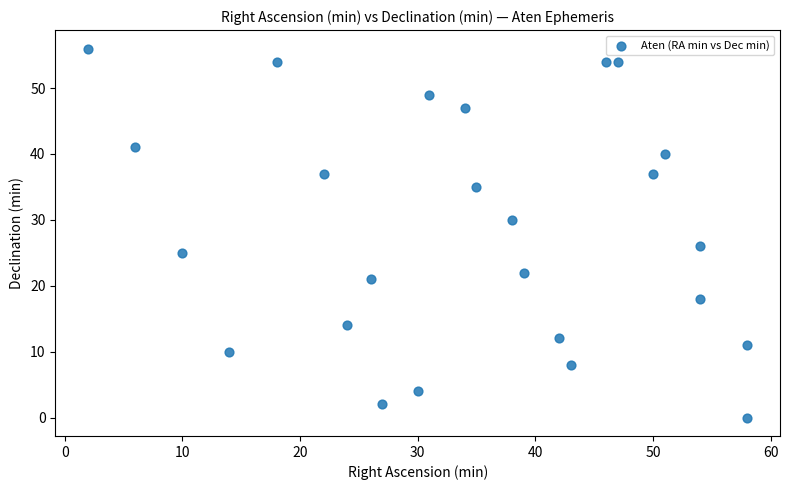

What is the range of X values (max minus min)?

56